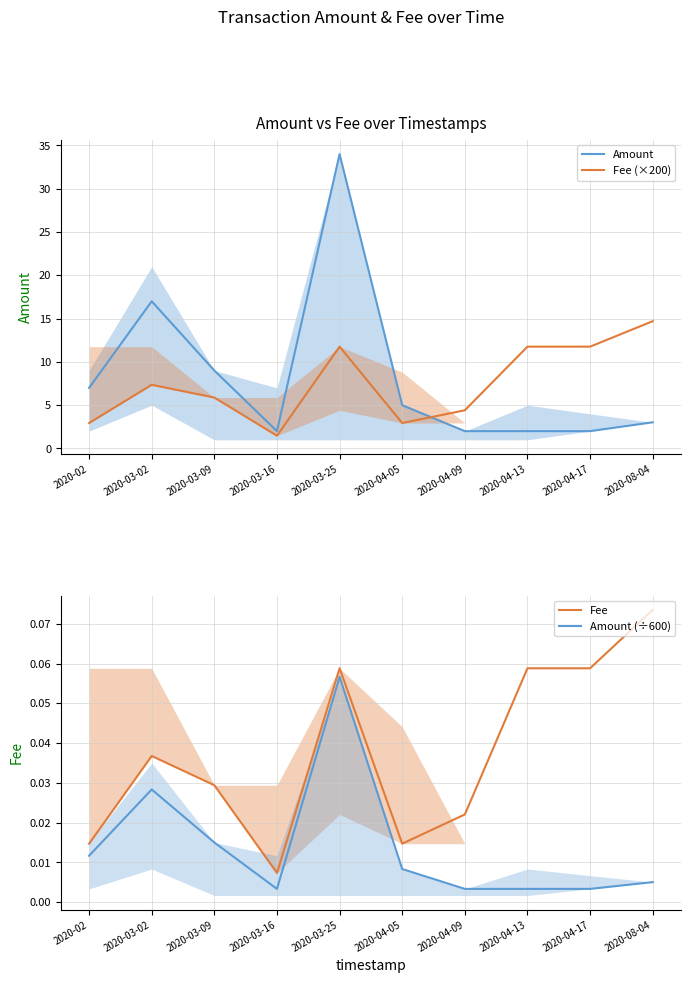

List the labels in order of Fee (×200) value, smallest first.

2020-03-16, 2020-02, 2020-04-05, 2020-04-09, 2020-03-09, 2020-03-02, 2020-03-25, 2020-04-13, 2020-04-17, 2020-08-04